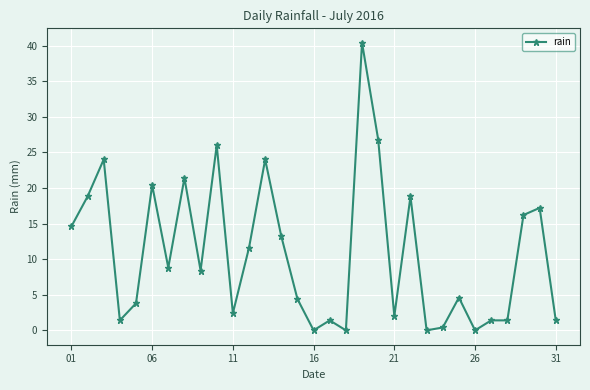

What is the sum of all values?

335.2